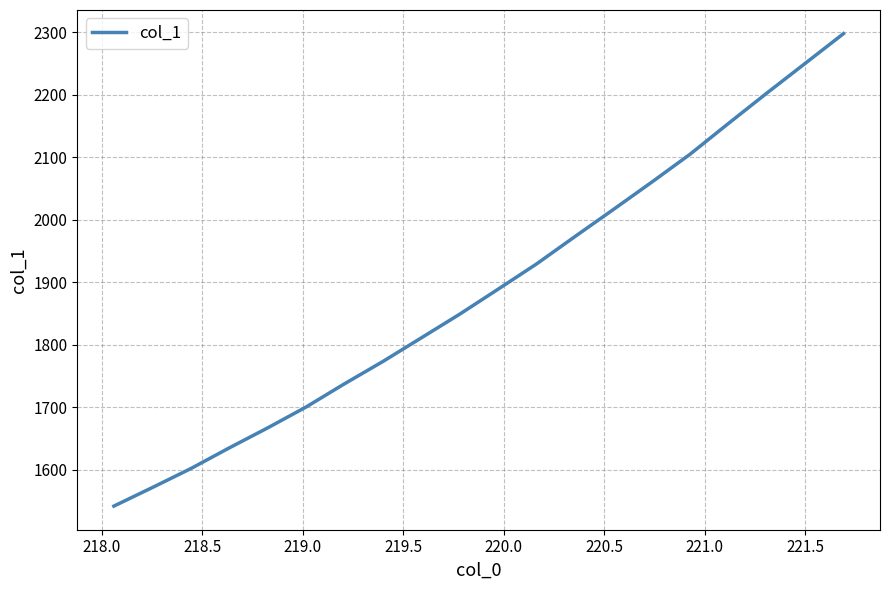

How many values are below 1888?

10